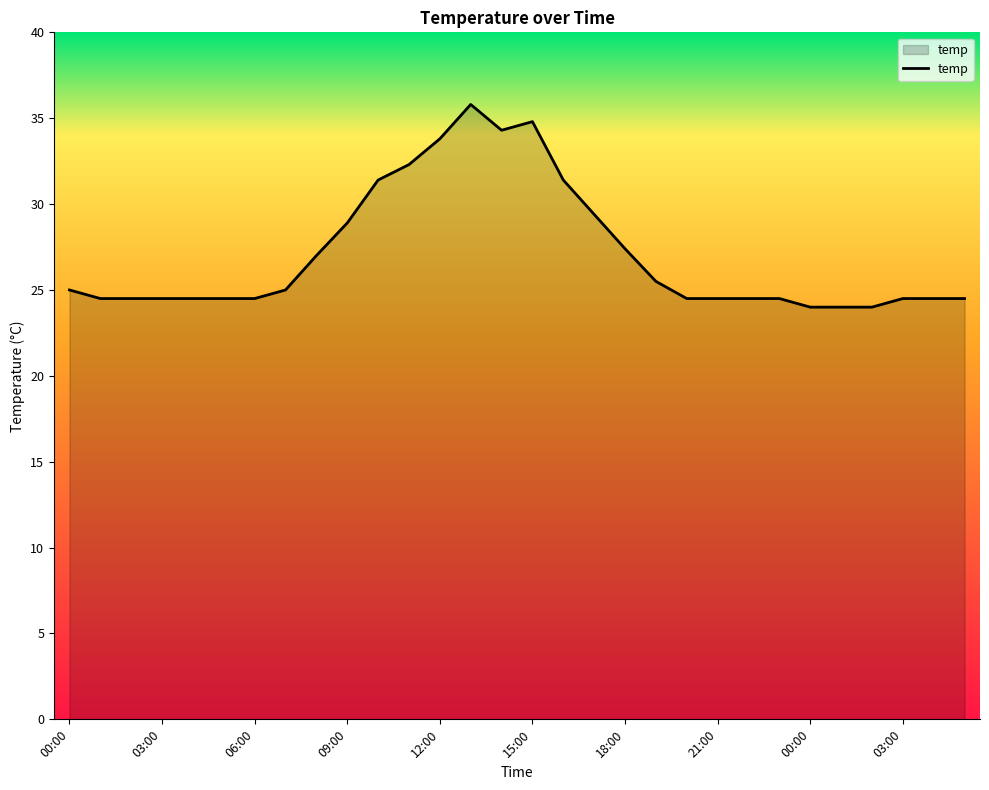

What is the difference between the maximum and minimum values?

11.8